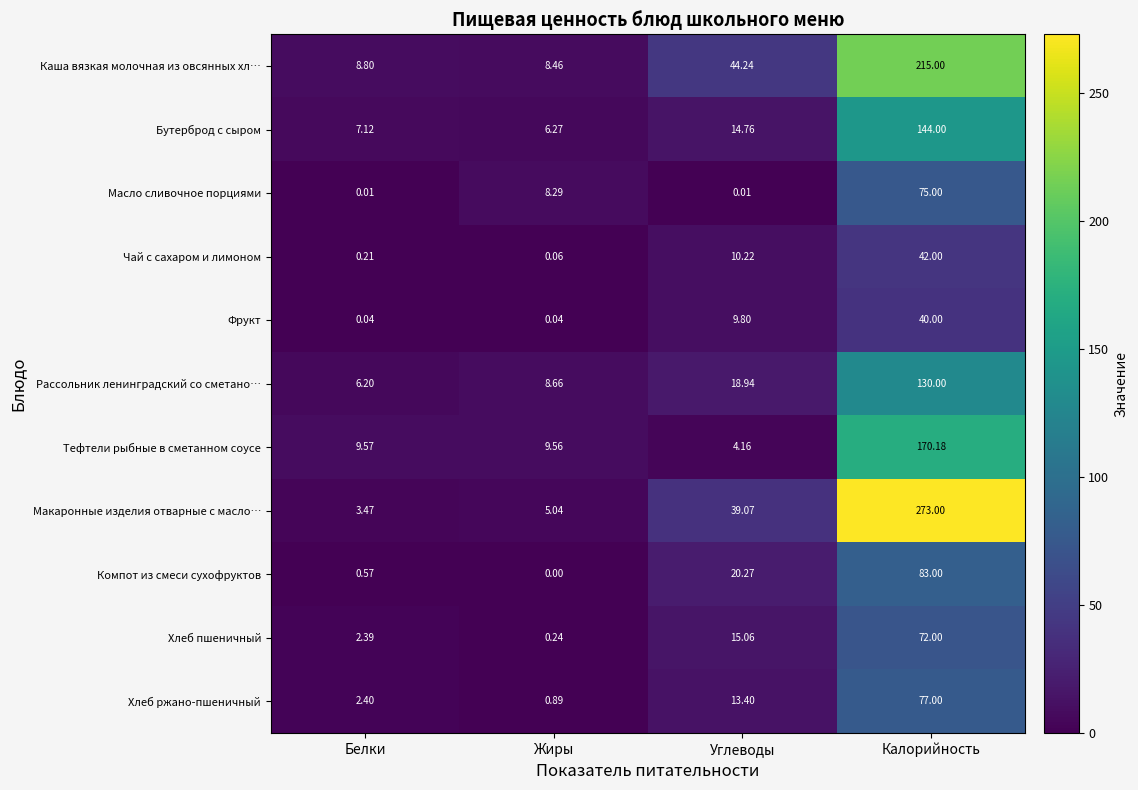

Which series changed the most between Жиры and Углеводы?

Каша вязкая молочная из овсянных хл…